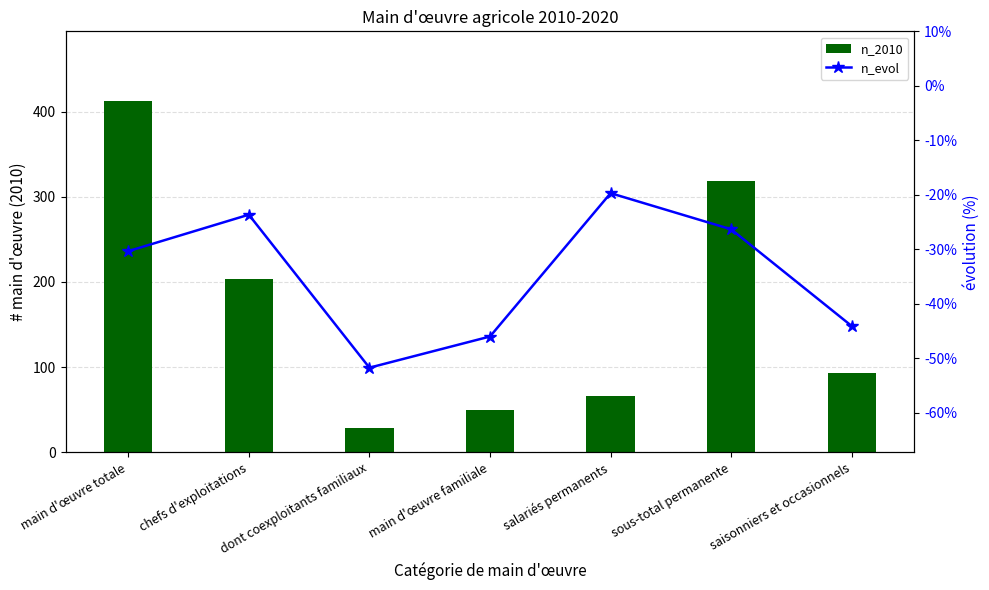

What position from the left is dont coexploitants familiaux?

3